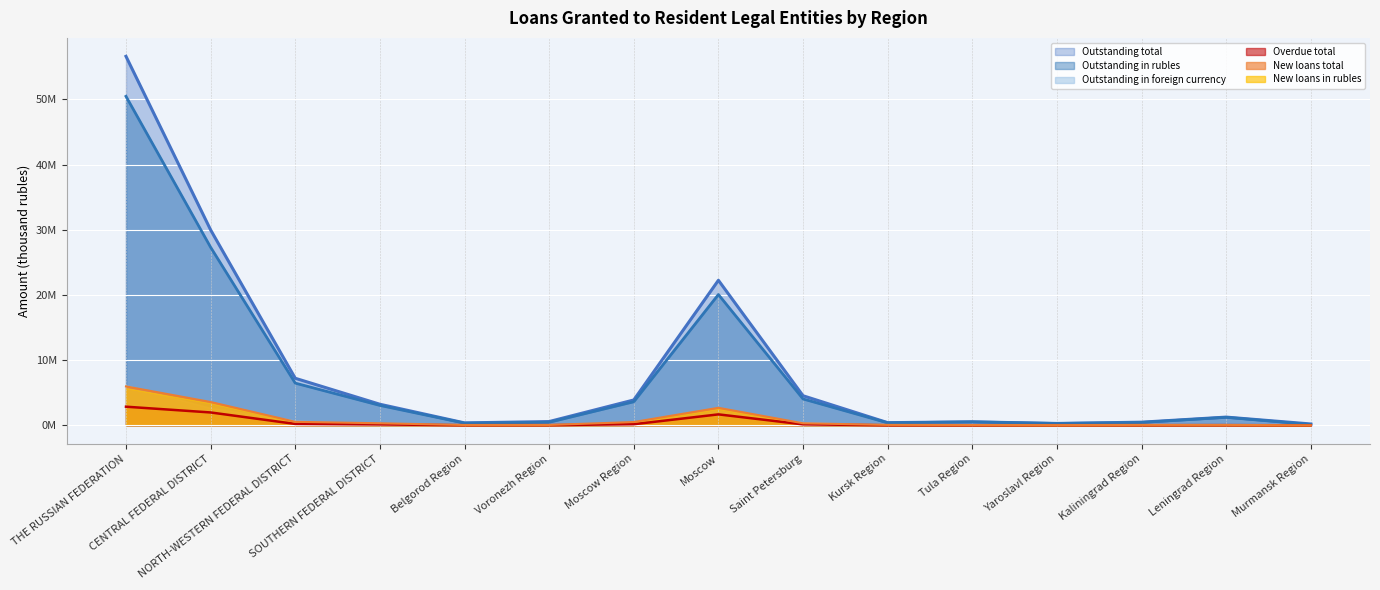

In Overdue total, how many points are lower than both neighbors (excluding endpoints)?

3